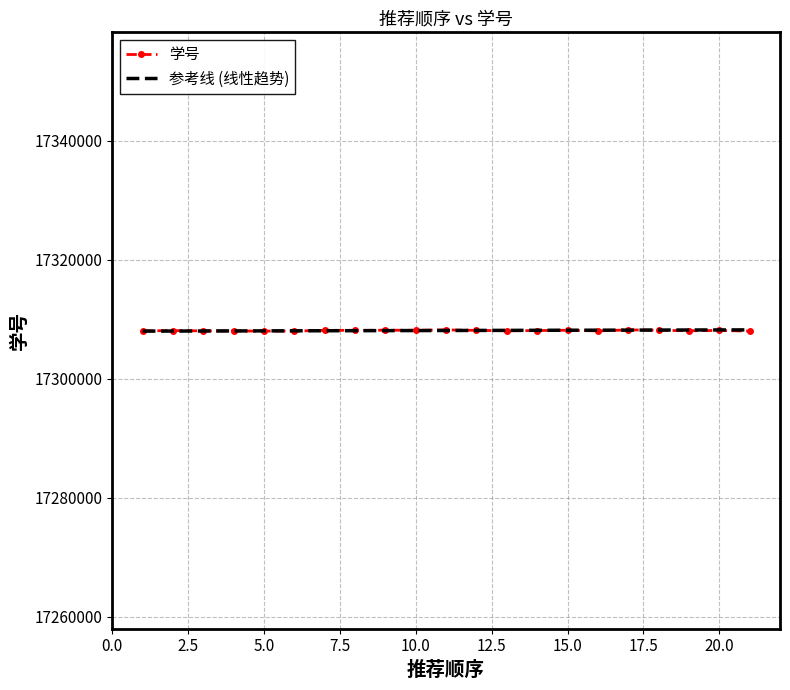

What is the maximum value shown in the chart?

17308231